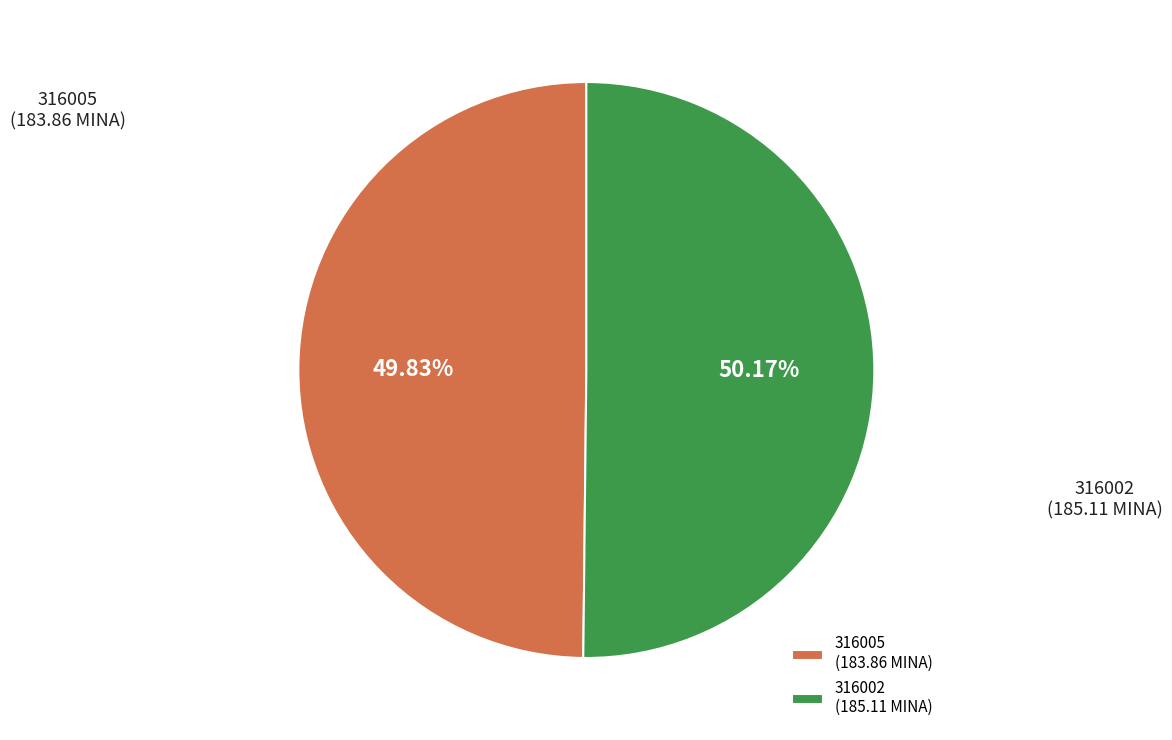

Is there any slice that represents more than half of the pie?

Yes